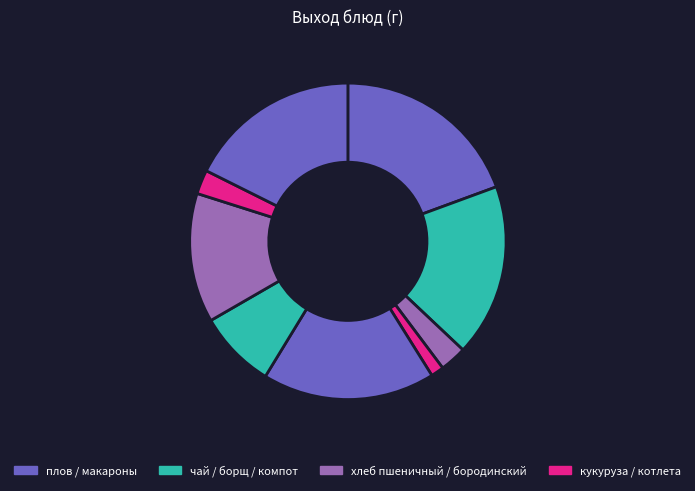

How many segments does this pie chart have?

9